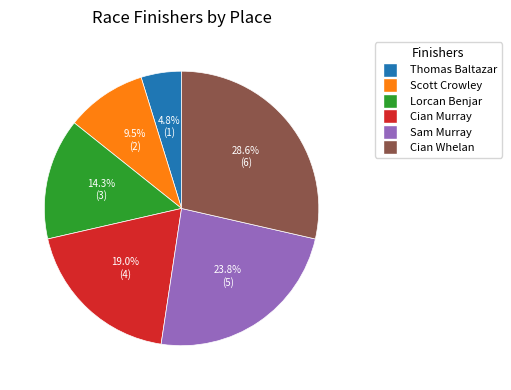

To the nearest percent, what is the combined percentage of Cian Whelan and Sam Murray?

52%